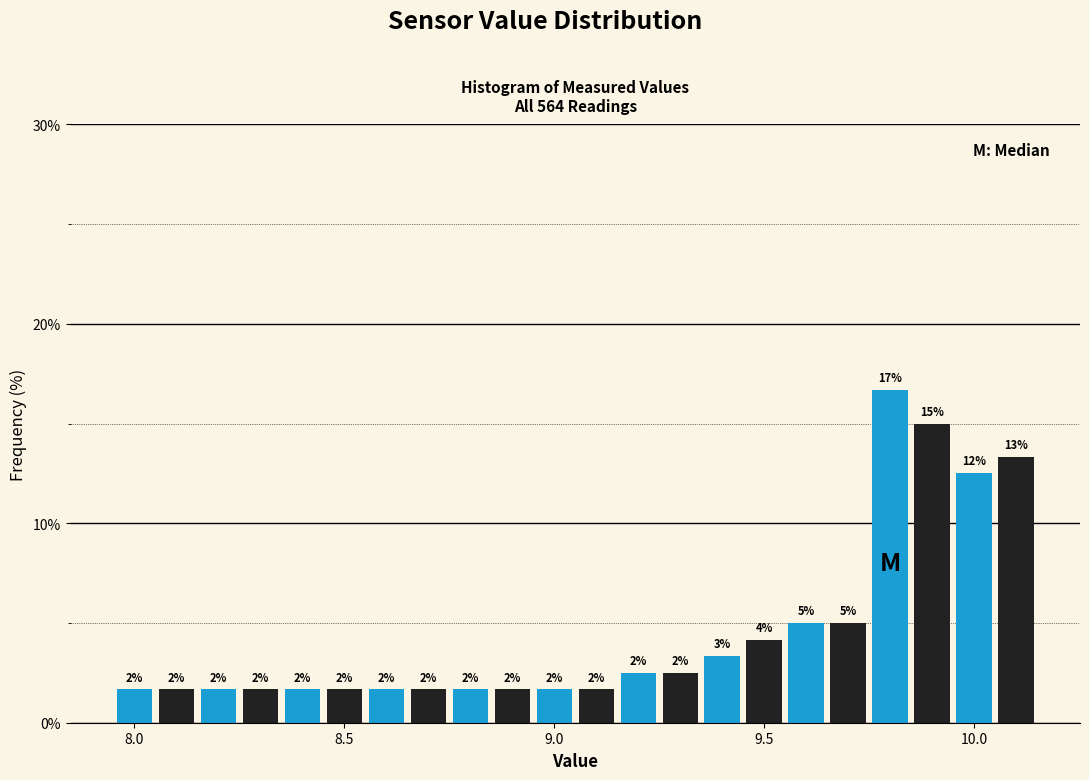

Around what value on the x-axis is the tallest bar? Give the approximate position of its centre, as read against the axis.

9.80